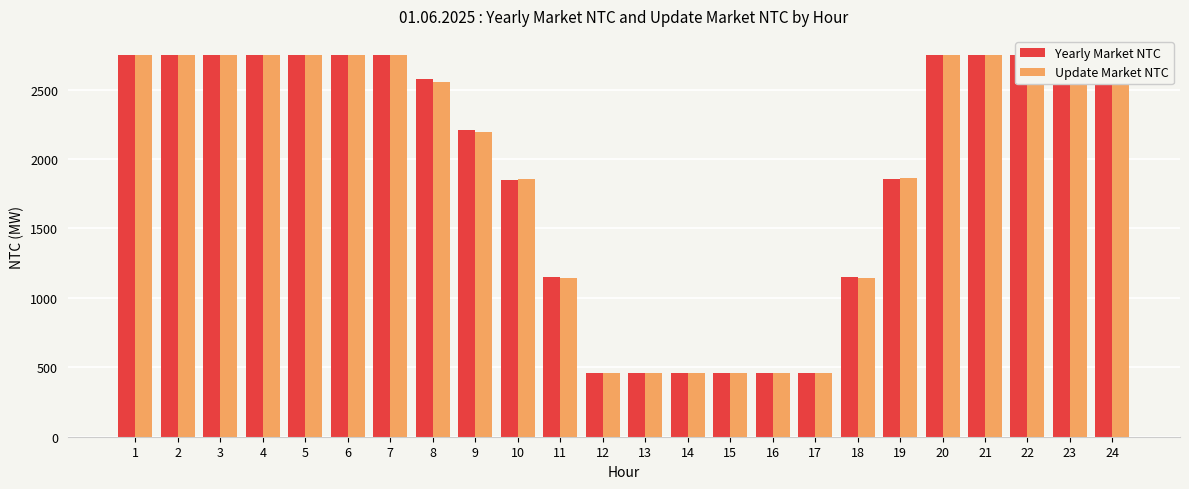

How many distinct data groups are displayed?

2